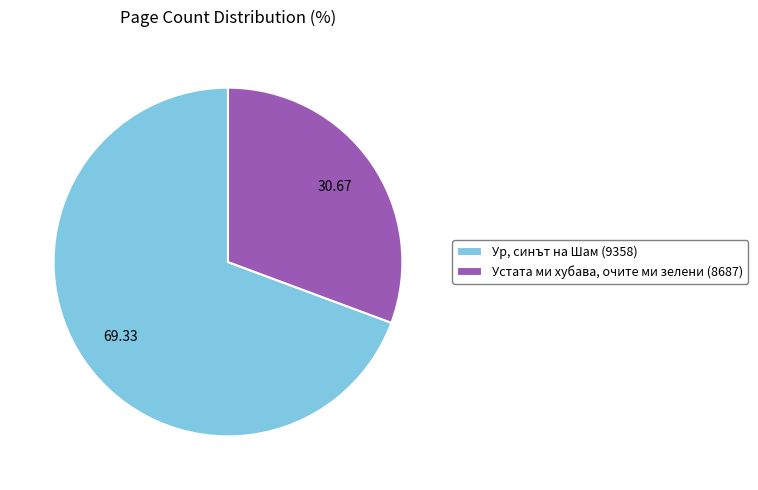

Count the number of slices in the pie.

2